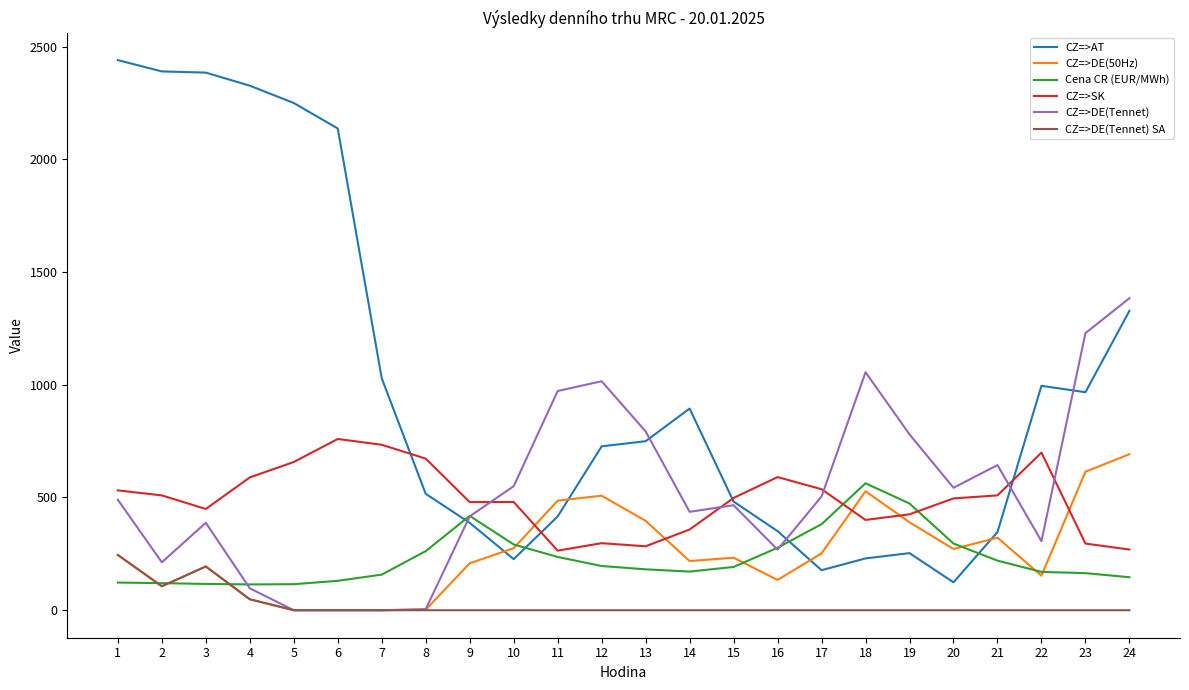

Does the chart have visible grid lines?

No